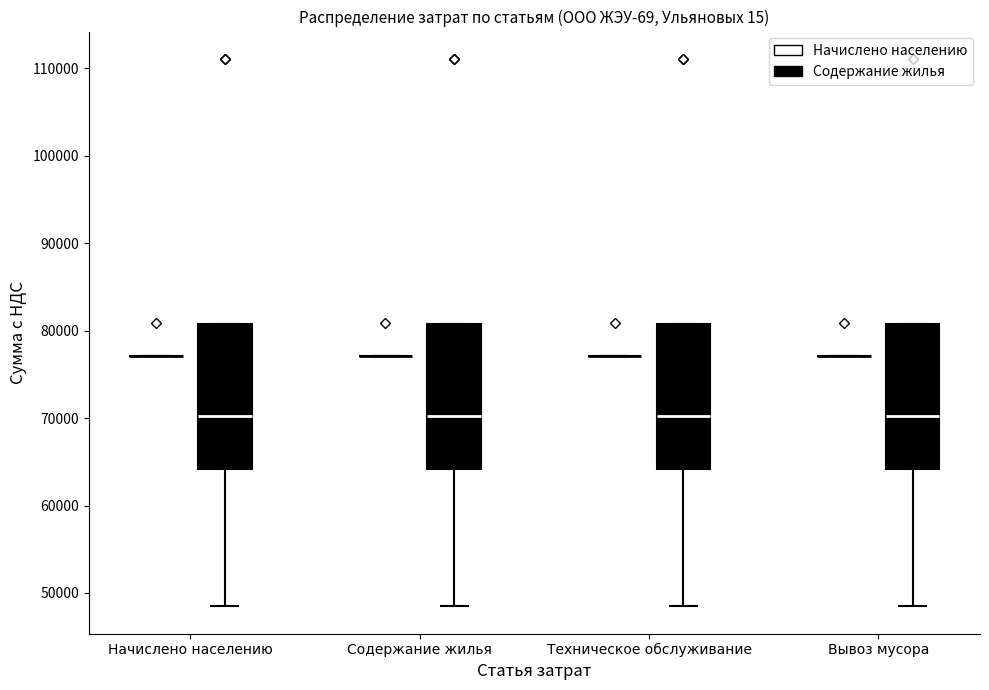

Reading left to right, transcribe this box plot: for each box, give where its median line is, the range the box spans, and where its two whiskers end, as read against the y-axis. The values are not printed on the chart, so give them approximately, as read against the axis.

Начислено населению (Начислено населению): box collapsed to a line at 77000, whiskers 77000 to 77000
Начислено населению (Содержание жилья): median 70000, box 64000 to 81000, whiskers 48000 to 81000
Содержание жилья (Начислено населению): box collapsed to a line at 77000, whiskers 77000 to 77000
Содержание жилья (Содержание жилья): median 70000, box 64000 to 81000, whiskers 48000 to 81000
Техническое обслуживание (Начислено населению): box collapsed to a line at 77000, whiskers 77000 to 77000
Техническое обслуживание (Содержание жилья): median 70000, box 64000 to 81000, whiskers 48000 to 81000
Вывоз мусора (Начислено населению): box collapsed to a line at 77000, whiskers 77000 to 77000
Вывоз мусора (Содержание жилья): median 70000, box 64000 to 81000, whiskers 48000 to 81000